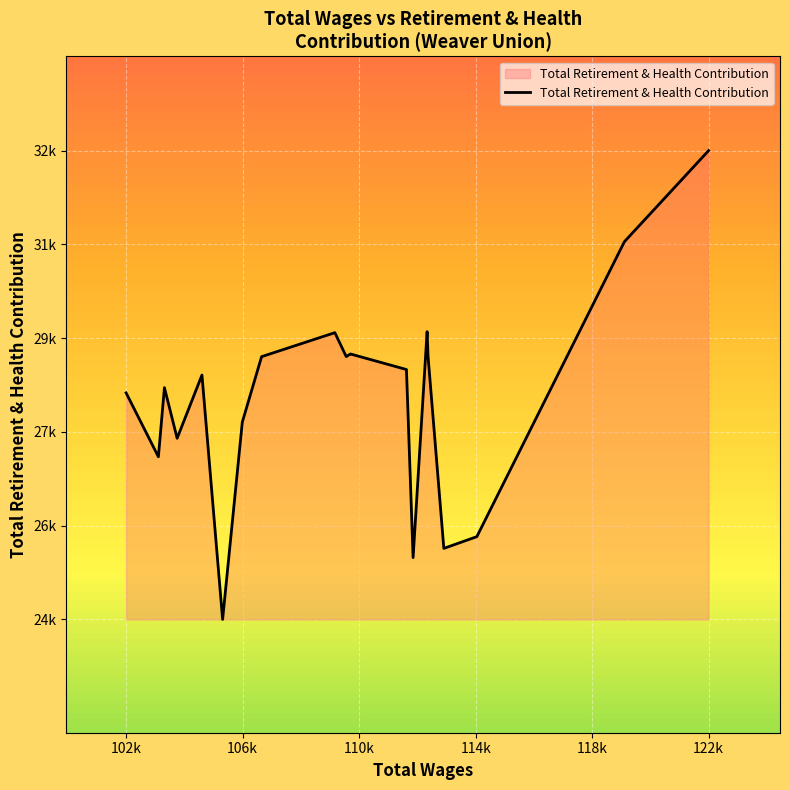

What is the difference between the second highest and second lowest values?

5474